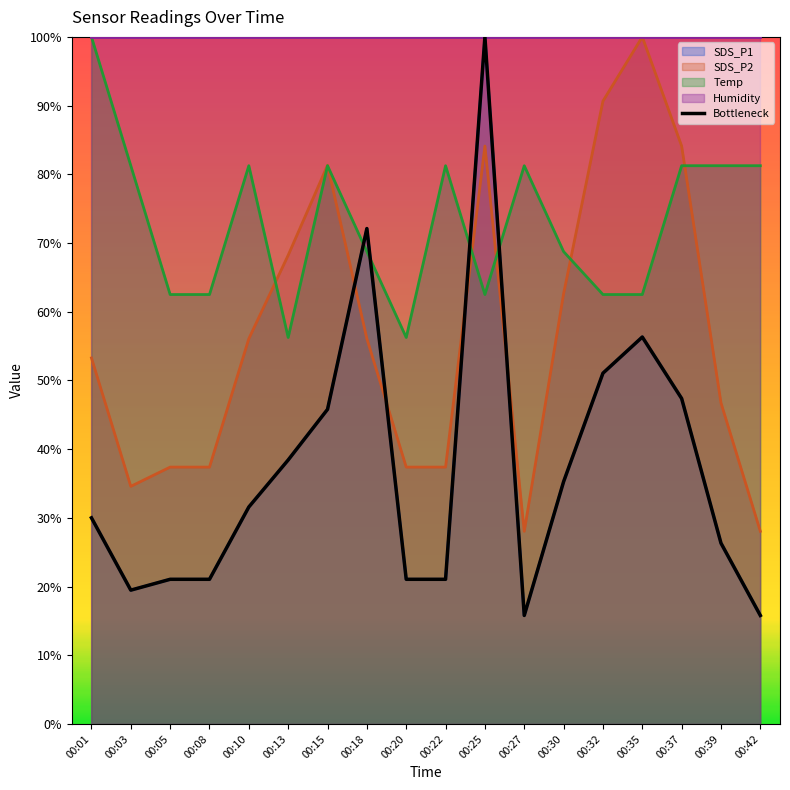

What is the average value?

37.2